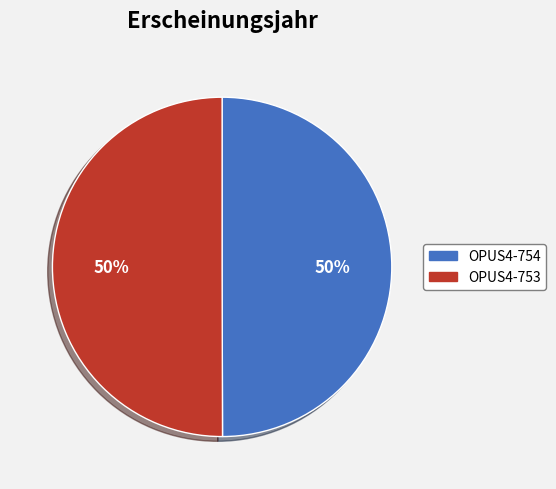

Is the sum of OPUS4-754 and OPUS4-753 greater than half?

Yes